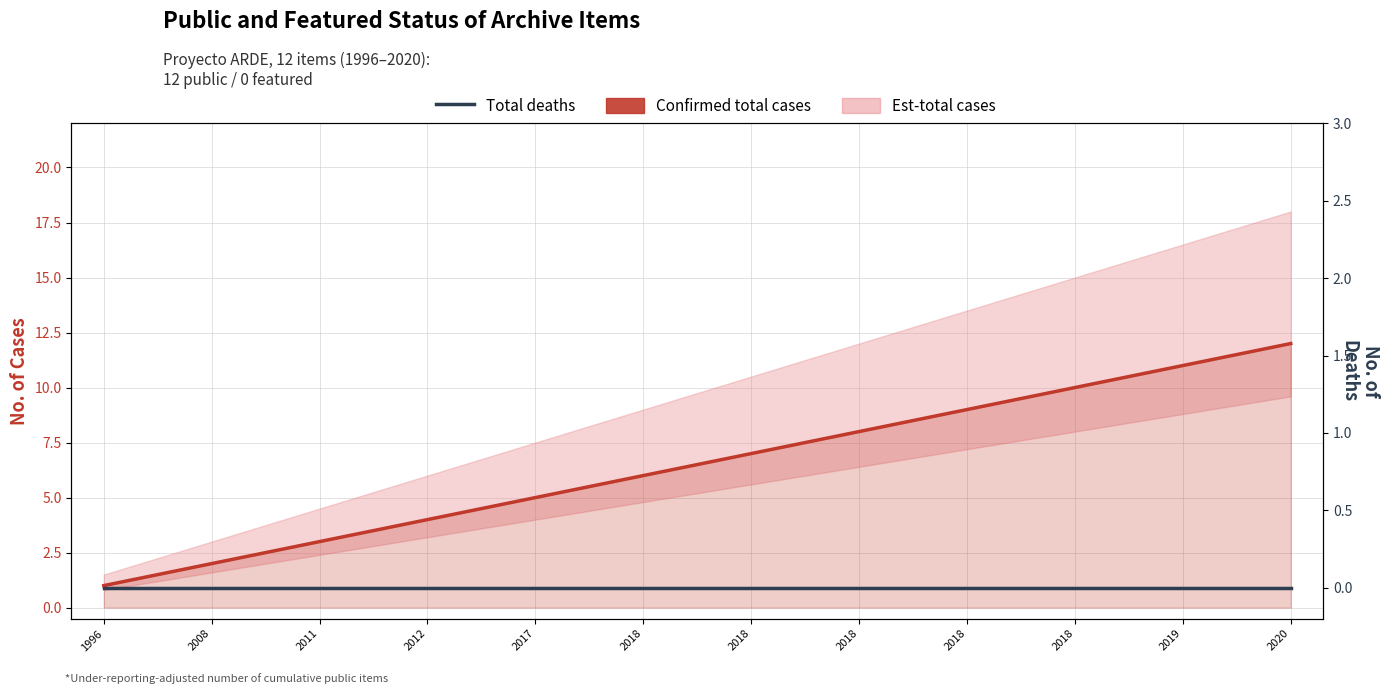

True or false: Confirmed total cases and Total deaths intersect in this chart.

False